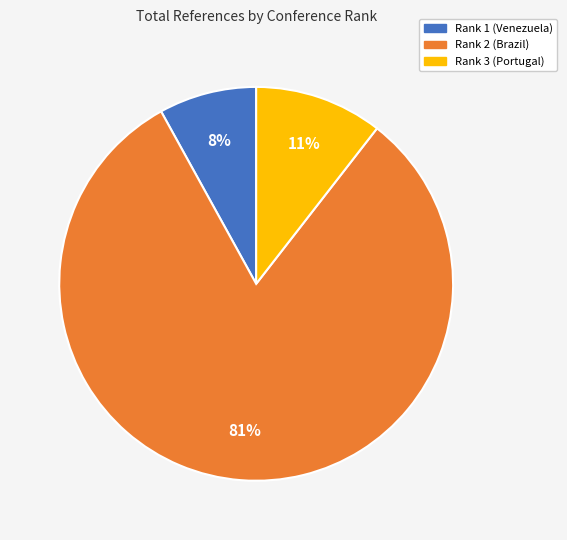

How many segments does this pie chart have?

3